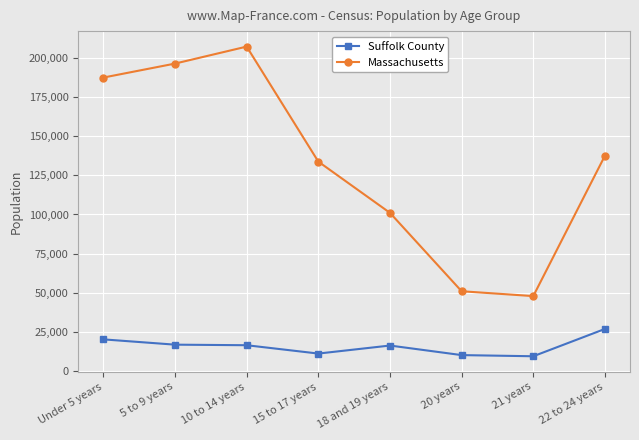

At how many categories does at least one series exceed 17798?

8